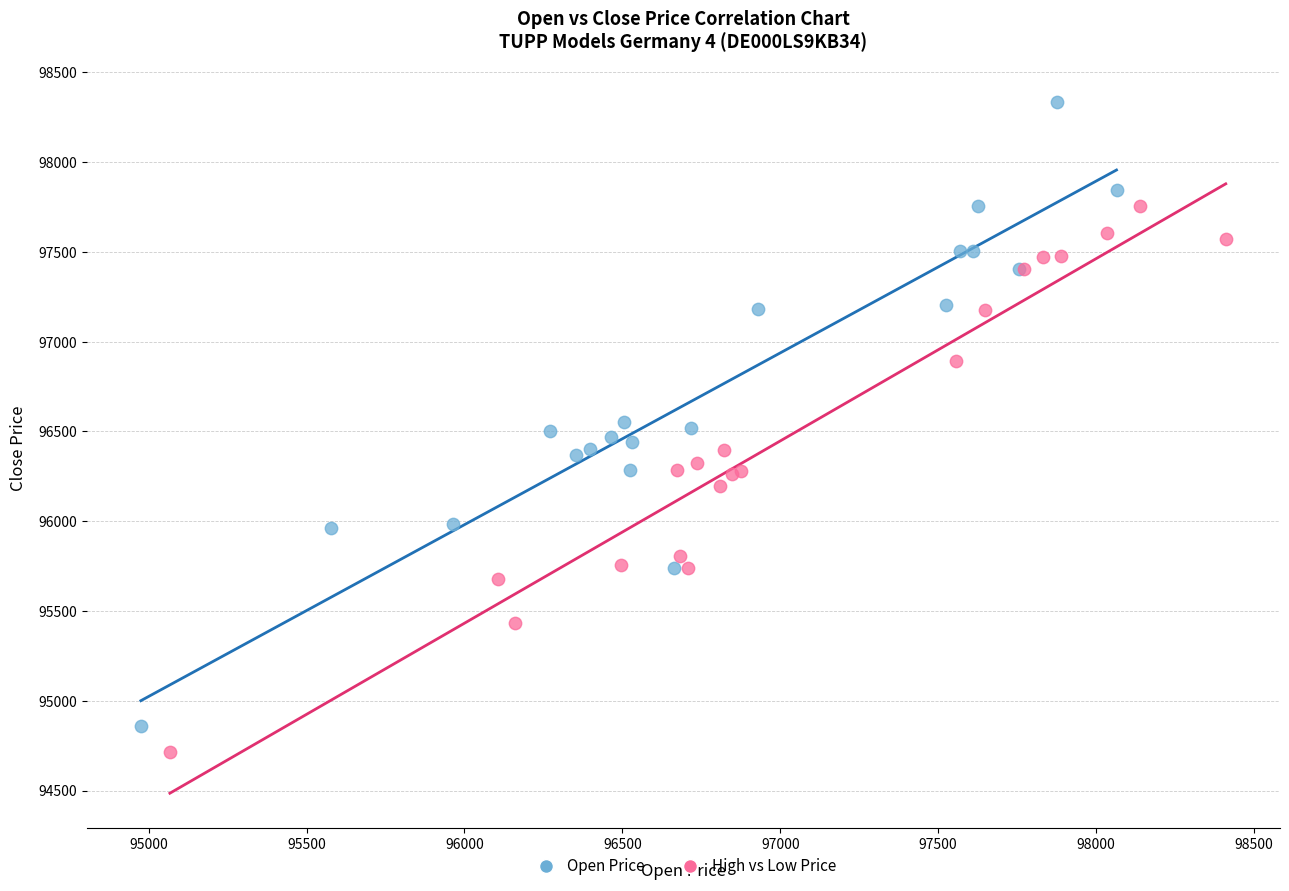

Which series contains the highest Y value?

Open Price